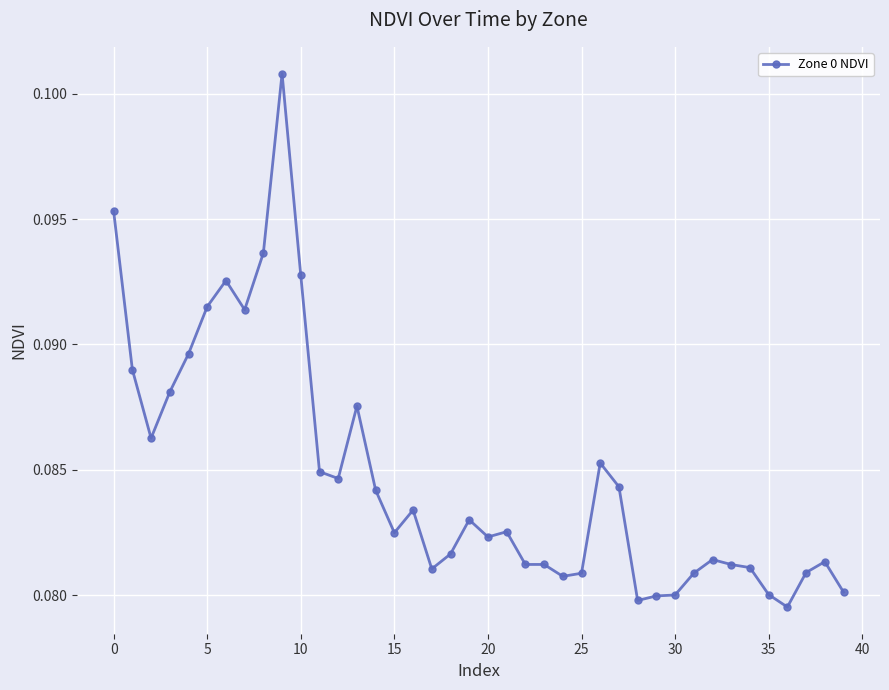

Count the values in the range 0 to 1.

40